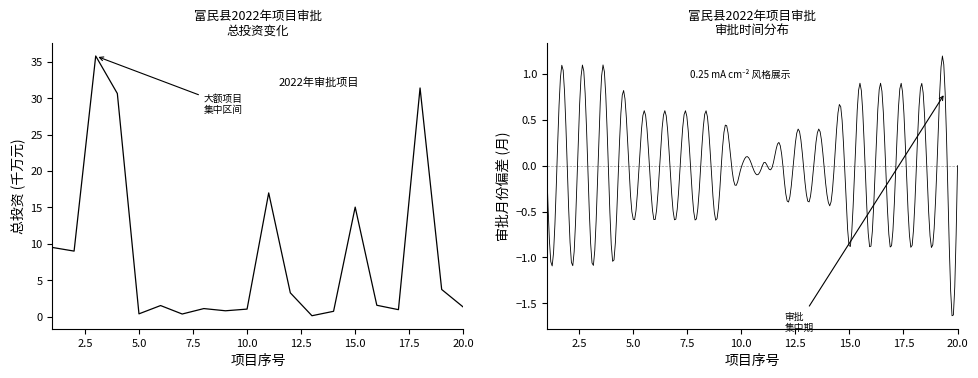

At which category does the chart reach its minimum across all series?

13